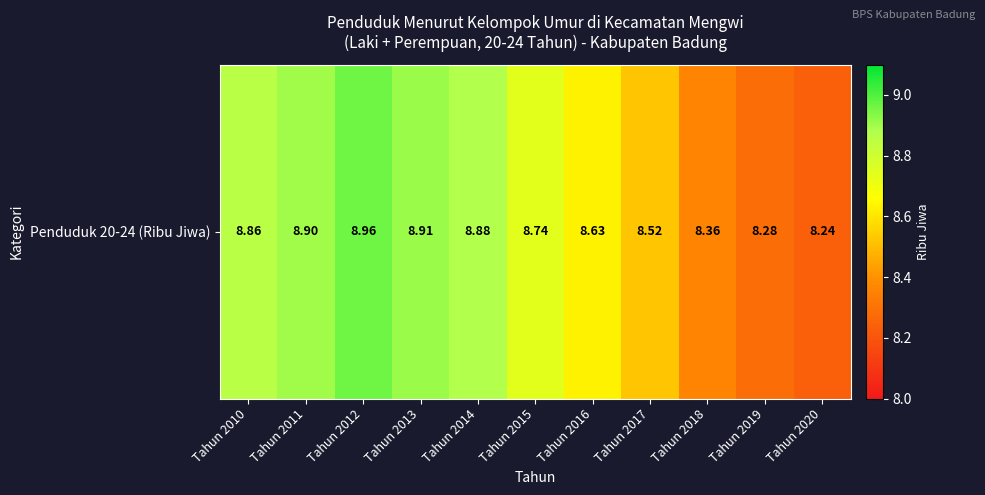

Which category has the highest value across all series?

Tahun 2012